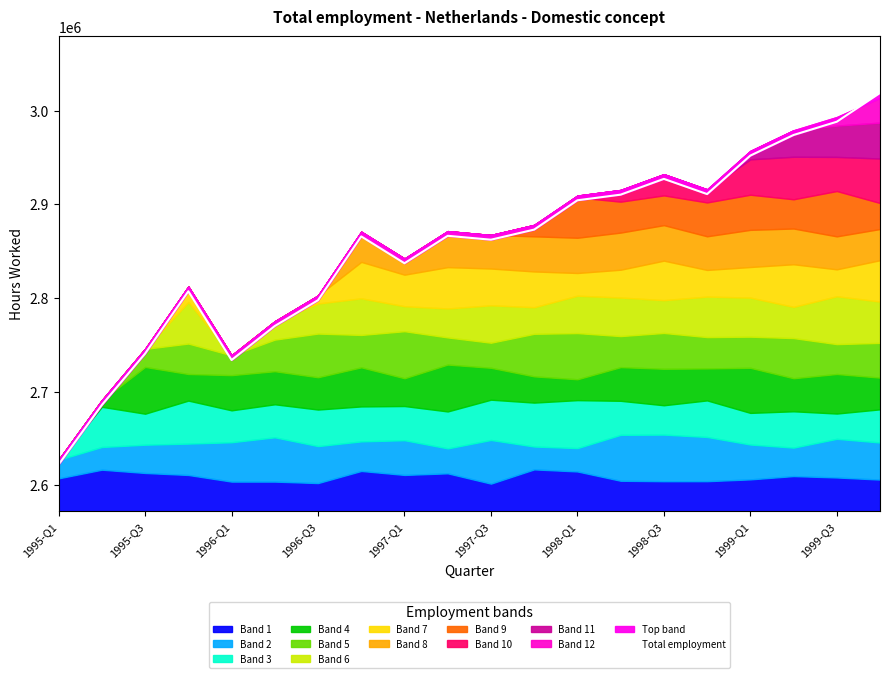

Which label corresponds to the largest value in the chart?

19